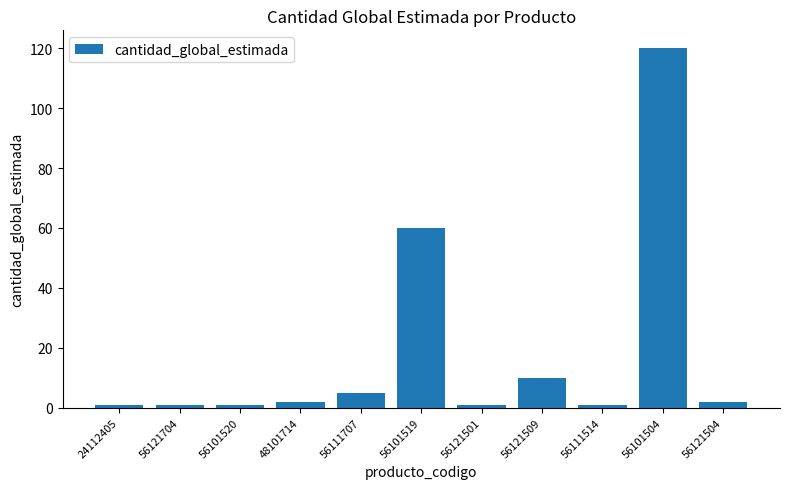

Where is the data nearest to the value 60?

56101519